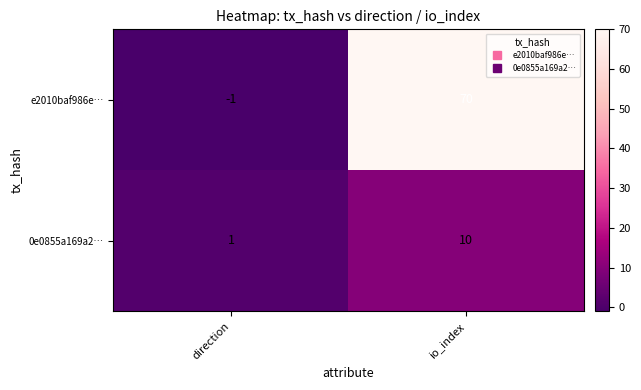

Which series has the largest total across all categories?

e2010baf986e…